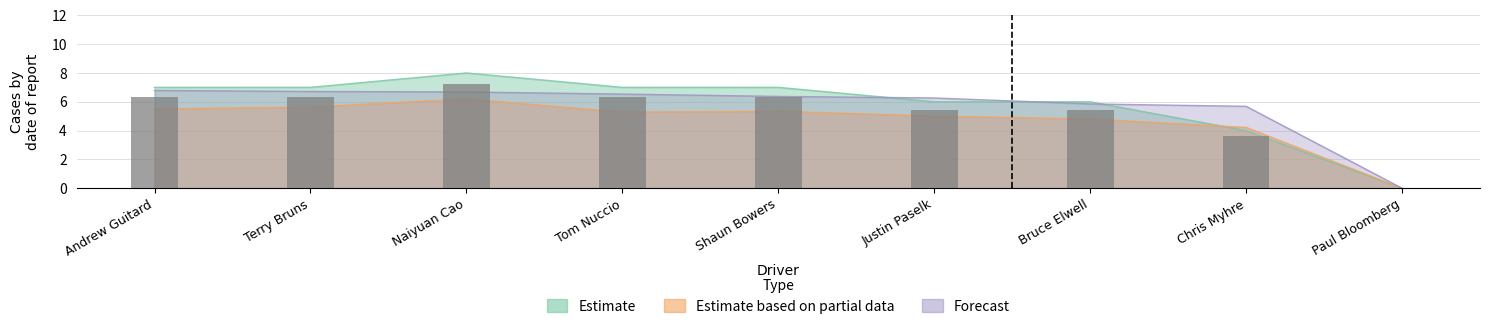

At which category is the sum across all series the highest?

Naiyuan Cao